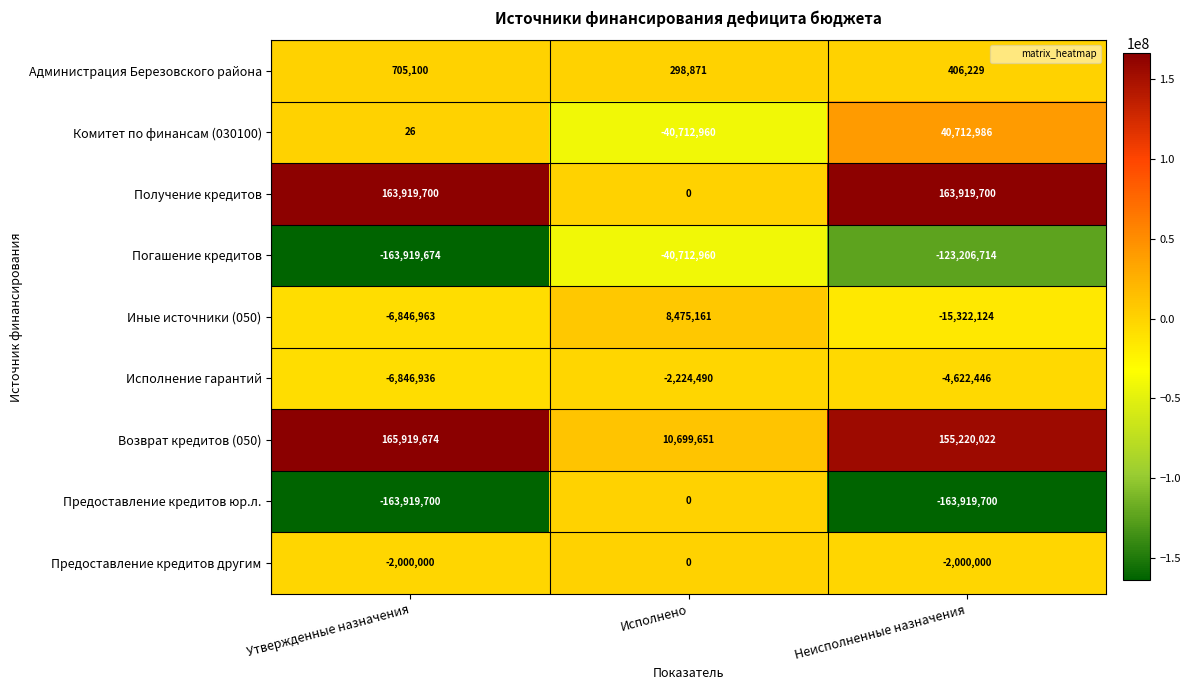

What is the sum of all Иные источники (050) values?

-13693926